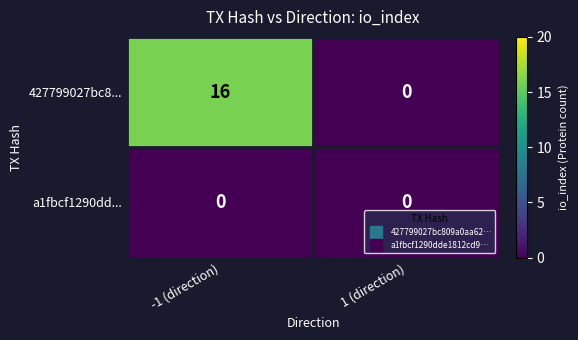

Rank the series by their maximum value, from lowest to highest.

a1fbcf1290dd..., 427799027bc8...